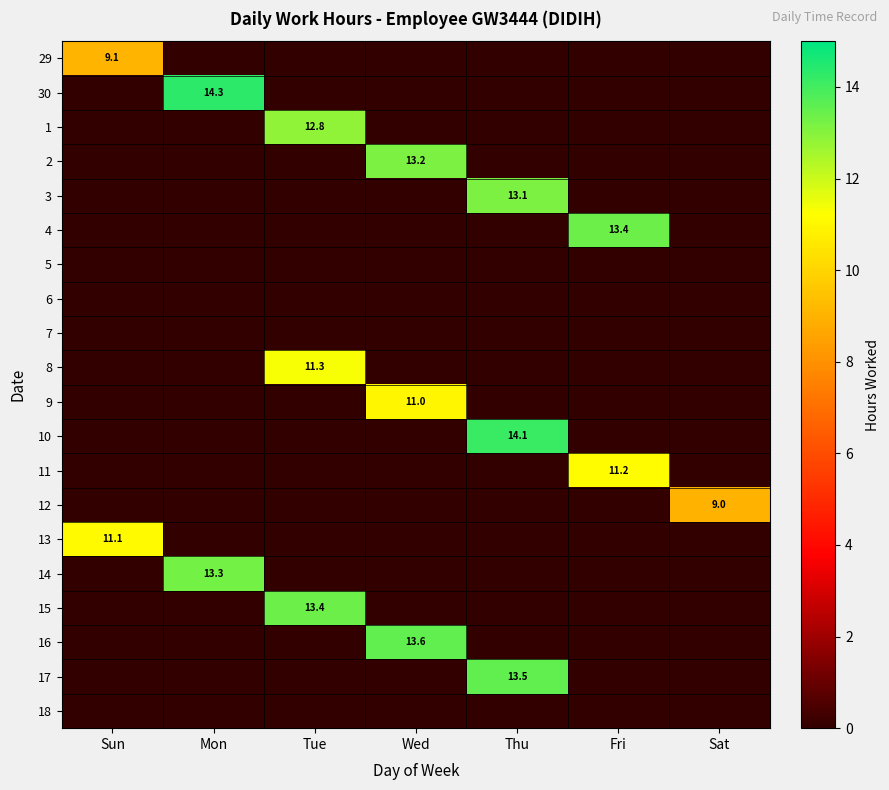

Is it true that 13 equals 11.1 at Sun?

True